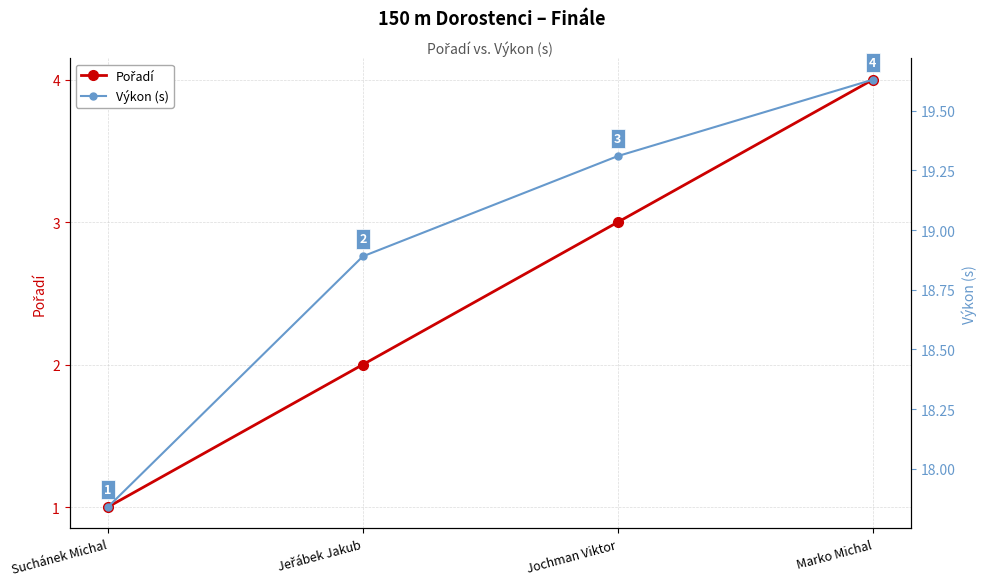

True or false: Pořadí has more than 2 points higher than both neighbors.

False